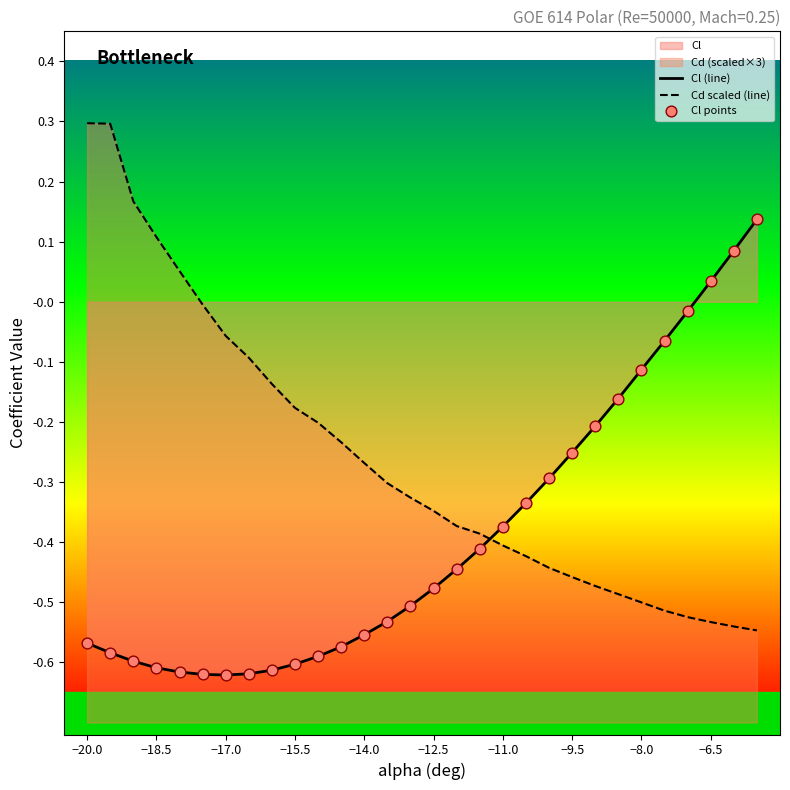

Which series has the widest spread of Y values?

Cd scaled (line)